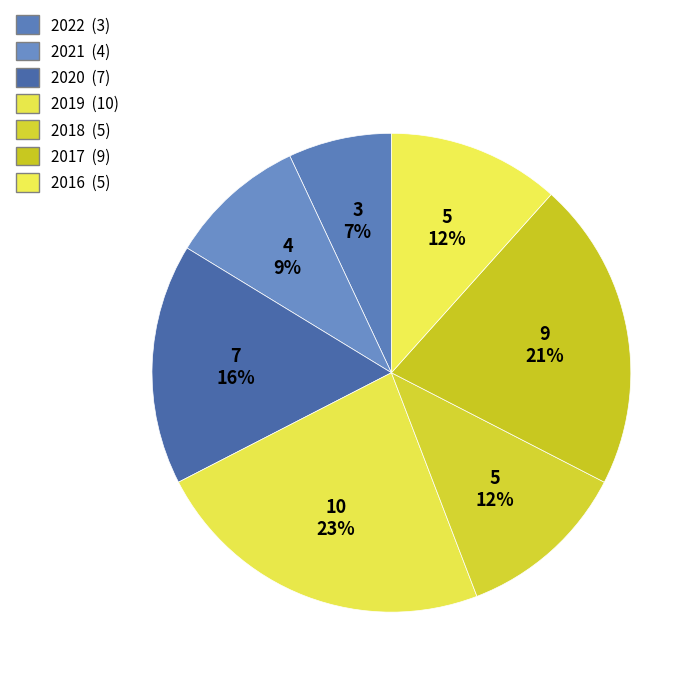

Rank the categories by value from highest to lowest.

2019, 2017, 2020, 2018, 2016, 2021, 2022